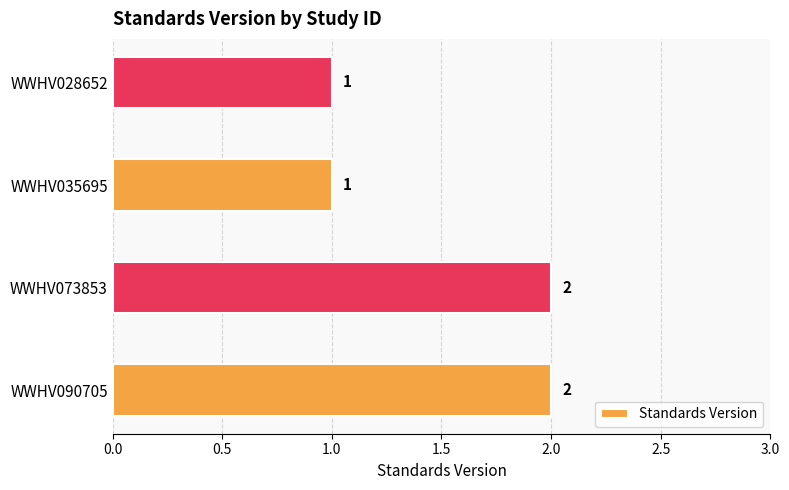

What is the ratio of the value at WWHV028652 to the value at WWHV035695?

1.0